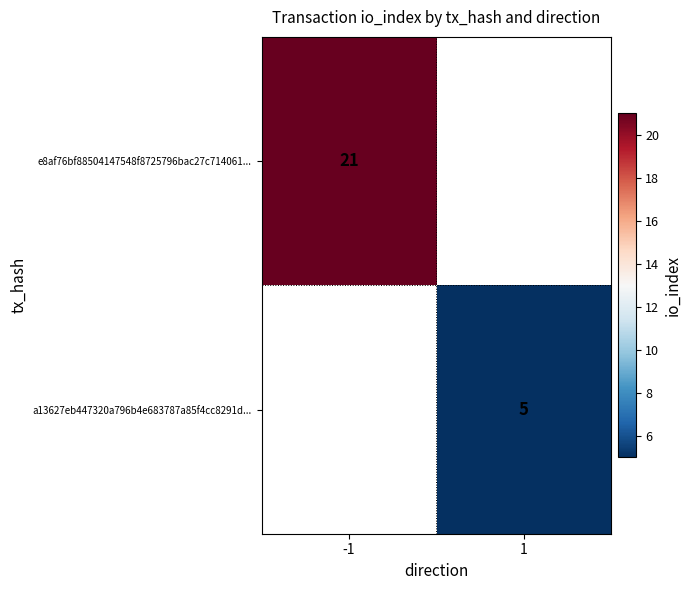

At how many categories does at least one series exceed 19?

1